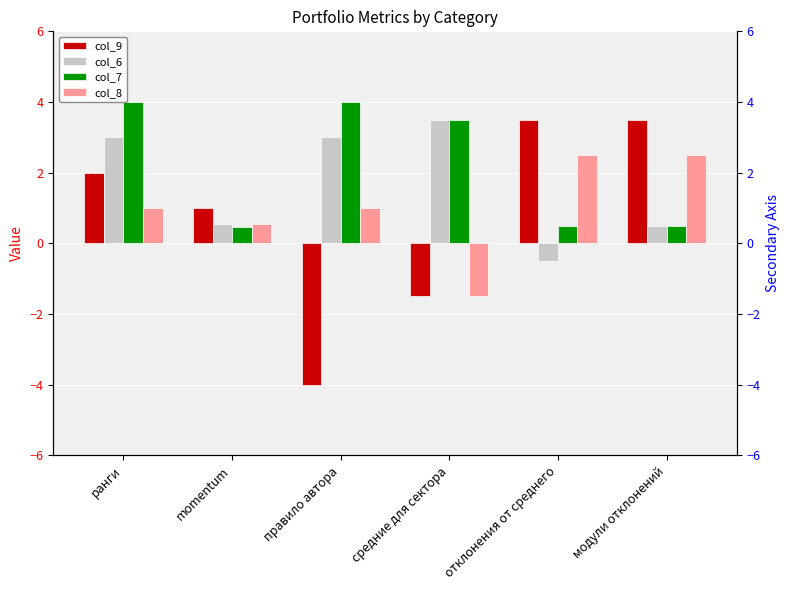

What is the sum of the col_9 values at momentum and средние для сектора?

-0.5